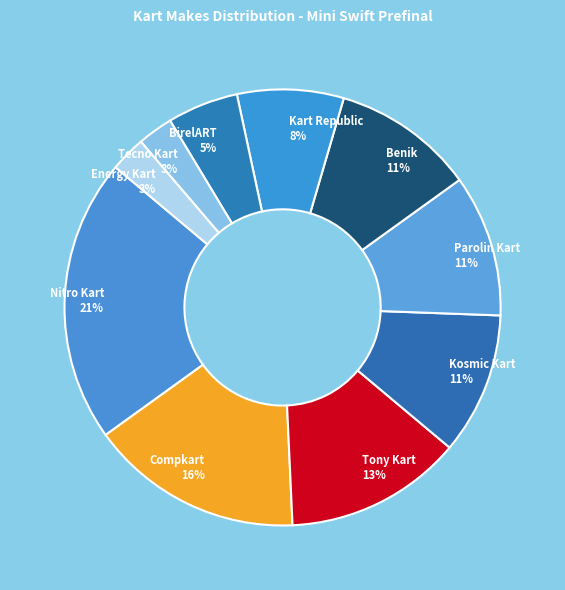

Does Compkart account for over 50% of the chart?

No